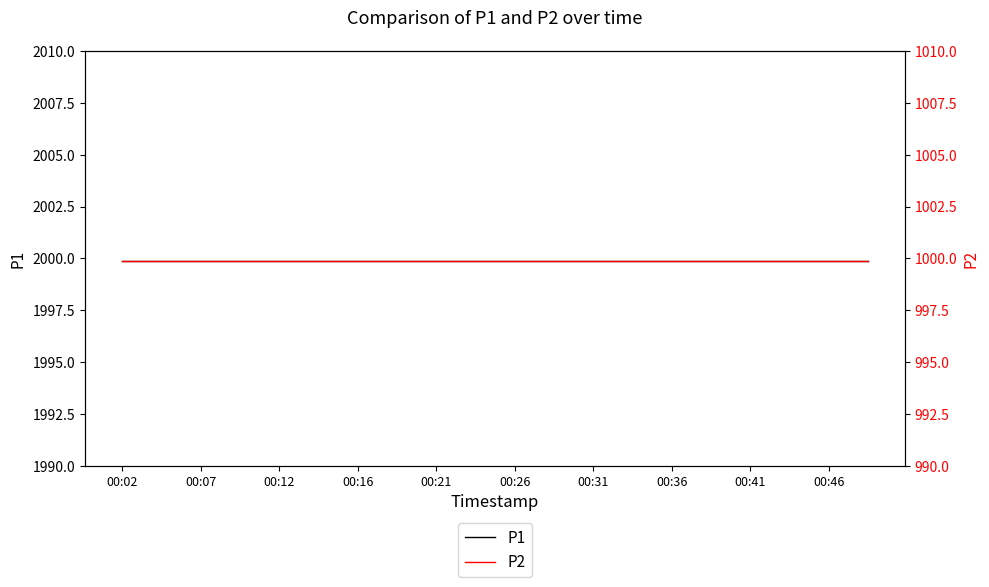

What is the sum of all P1 values?

39998.0